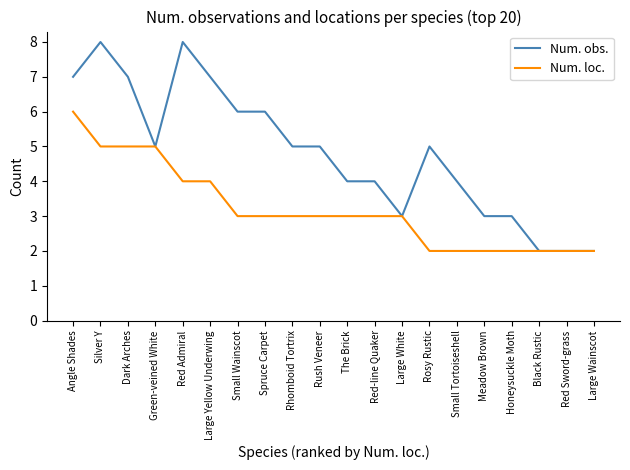

Rank the series by their average value, from highest to lowest.

Num. obs., Num. loc.